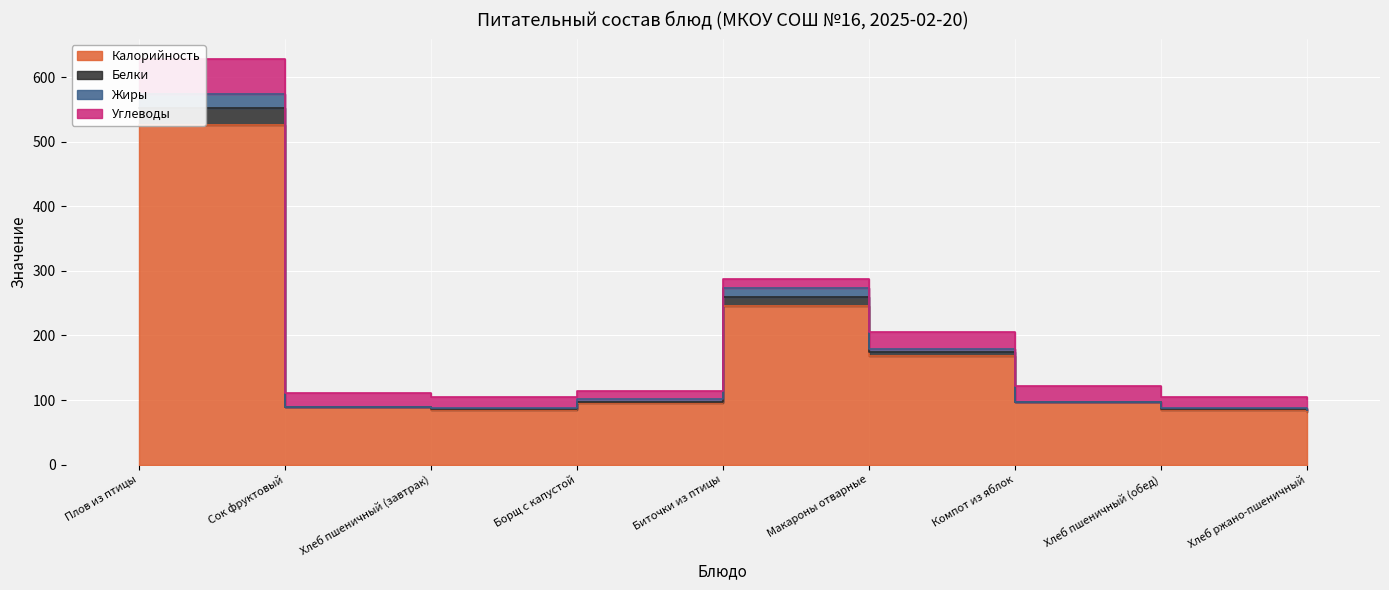

What is the approximate value of Калорийность at Компот из яблок?

97.2